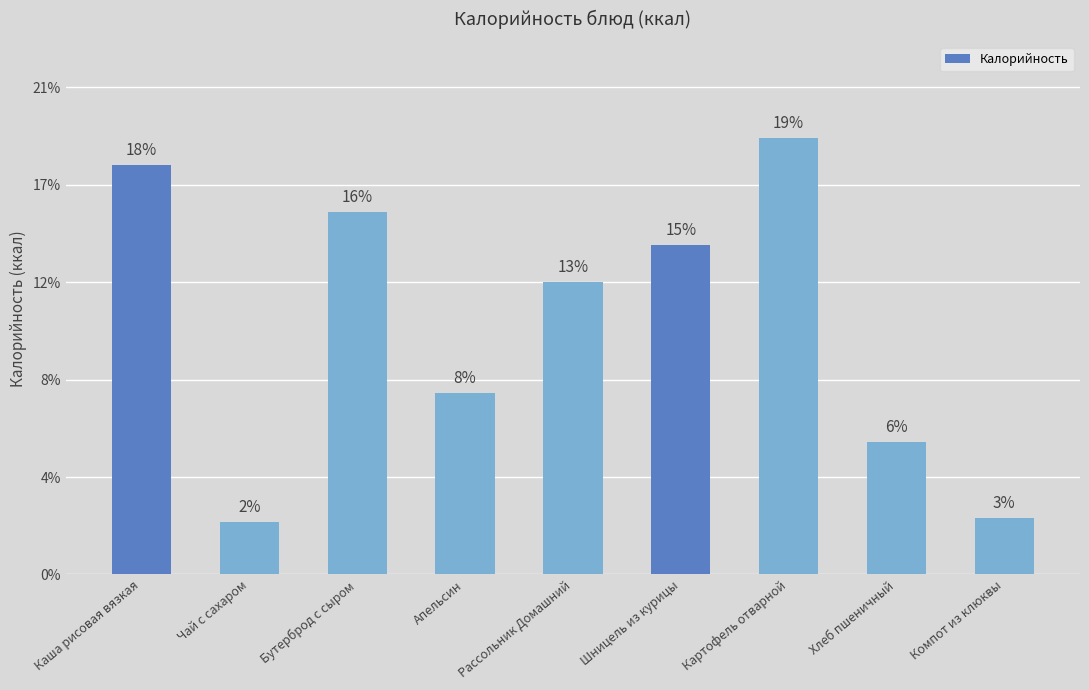

Are the bars horizontal?

No